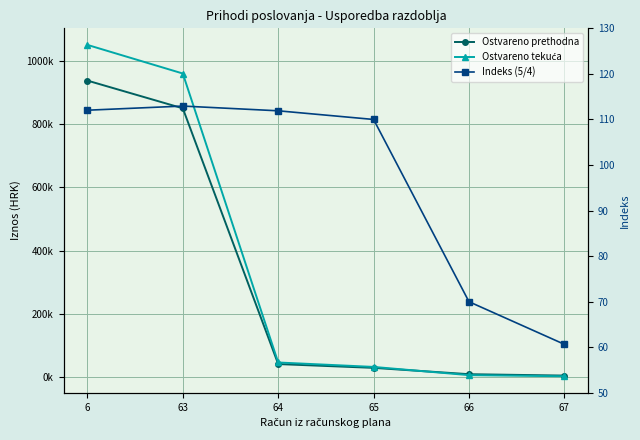

Rank the series by their maximum value, from lowest to highest.

Indeks (5/4), Ostvareno prethodna, Ostvareno tekuća